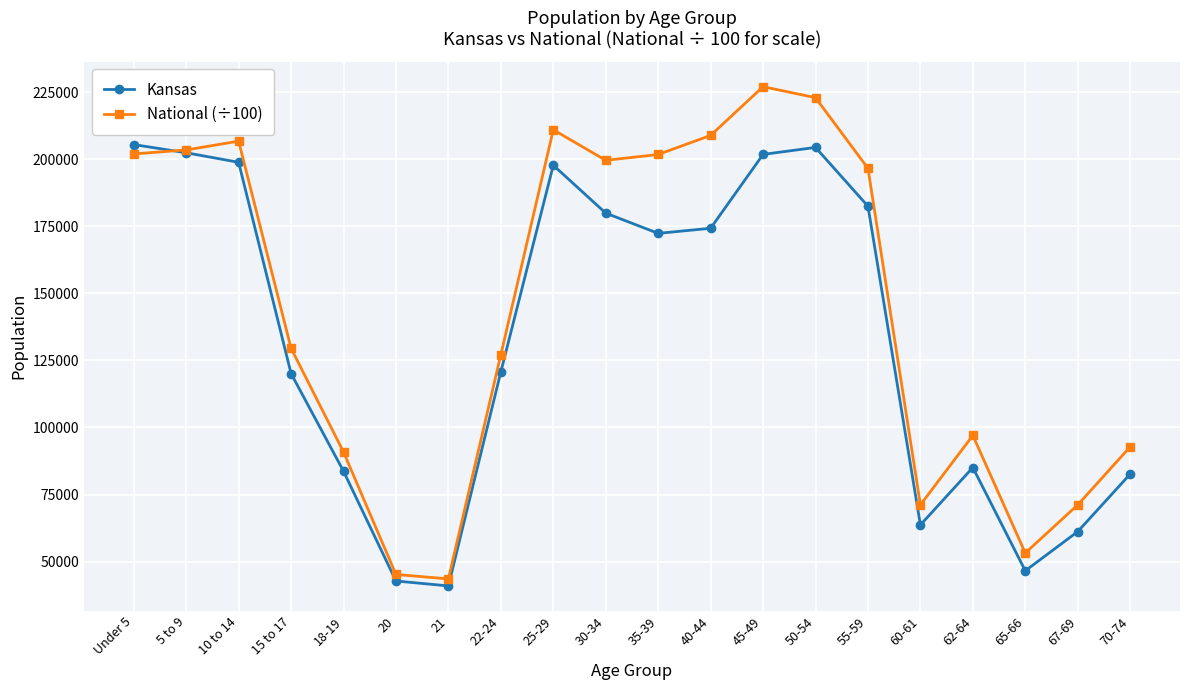

What is the label of the 9th point from the right?

40-44